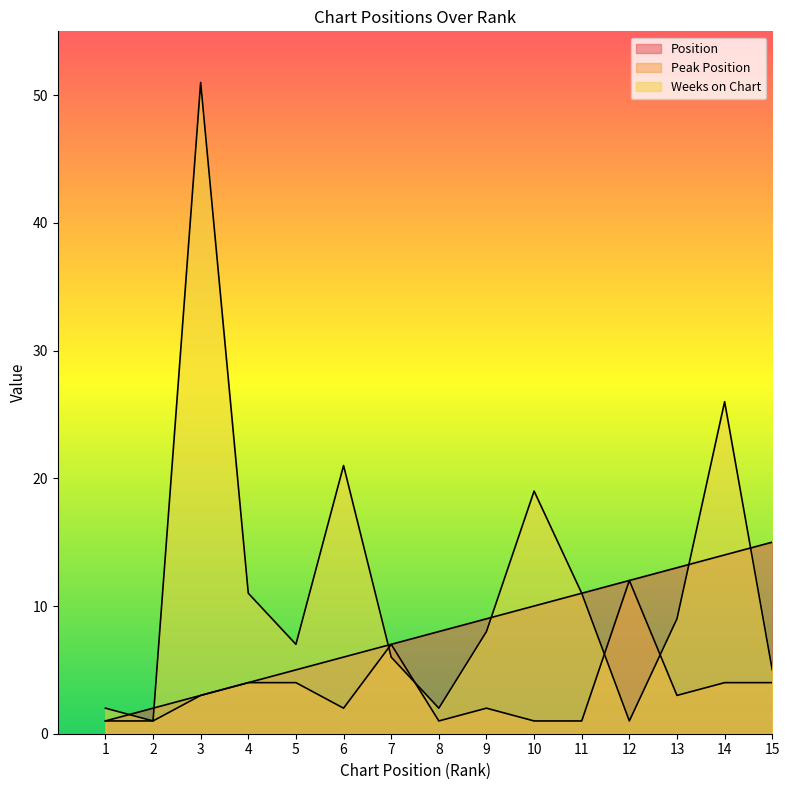

Reading left to right, list all the values displayed in this chart.

Position: 1	2	3	4	5	6	7	8	9	10	11	12	13	14	15
Peak Position: 1	1	3	4	4	2	7	1	2	1	1	12	3	4	4
Weeks on Chart: 2	1	51	11	7	21	6	2	8	19	11	1	9	26	5